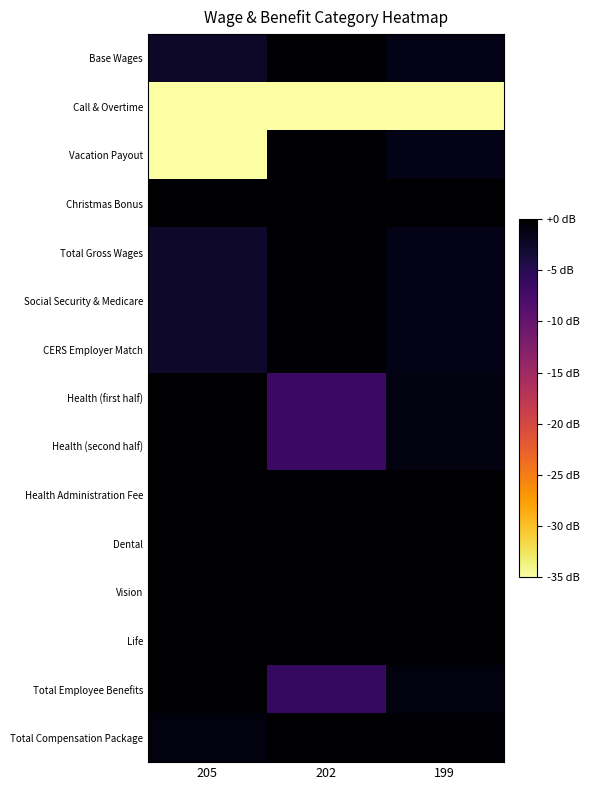

Which category has the highest value across all series?

202